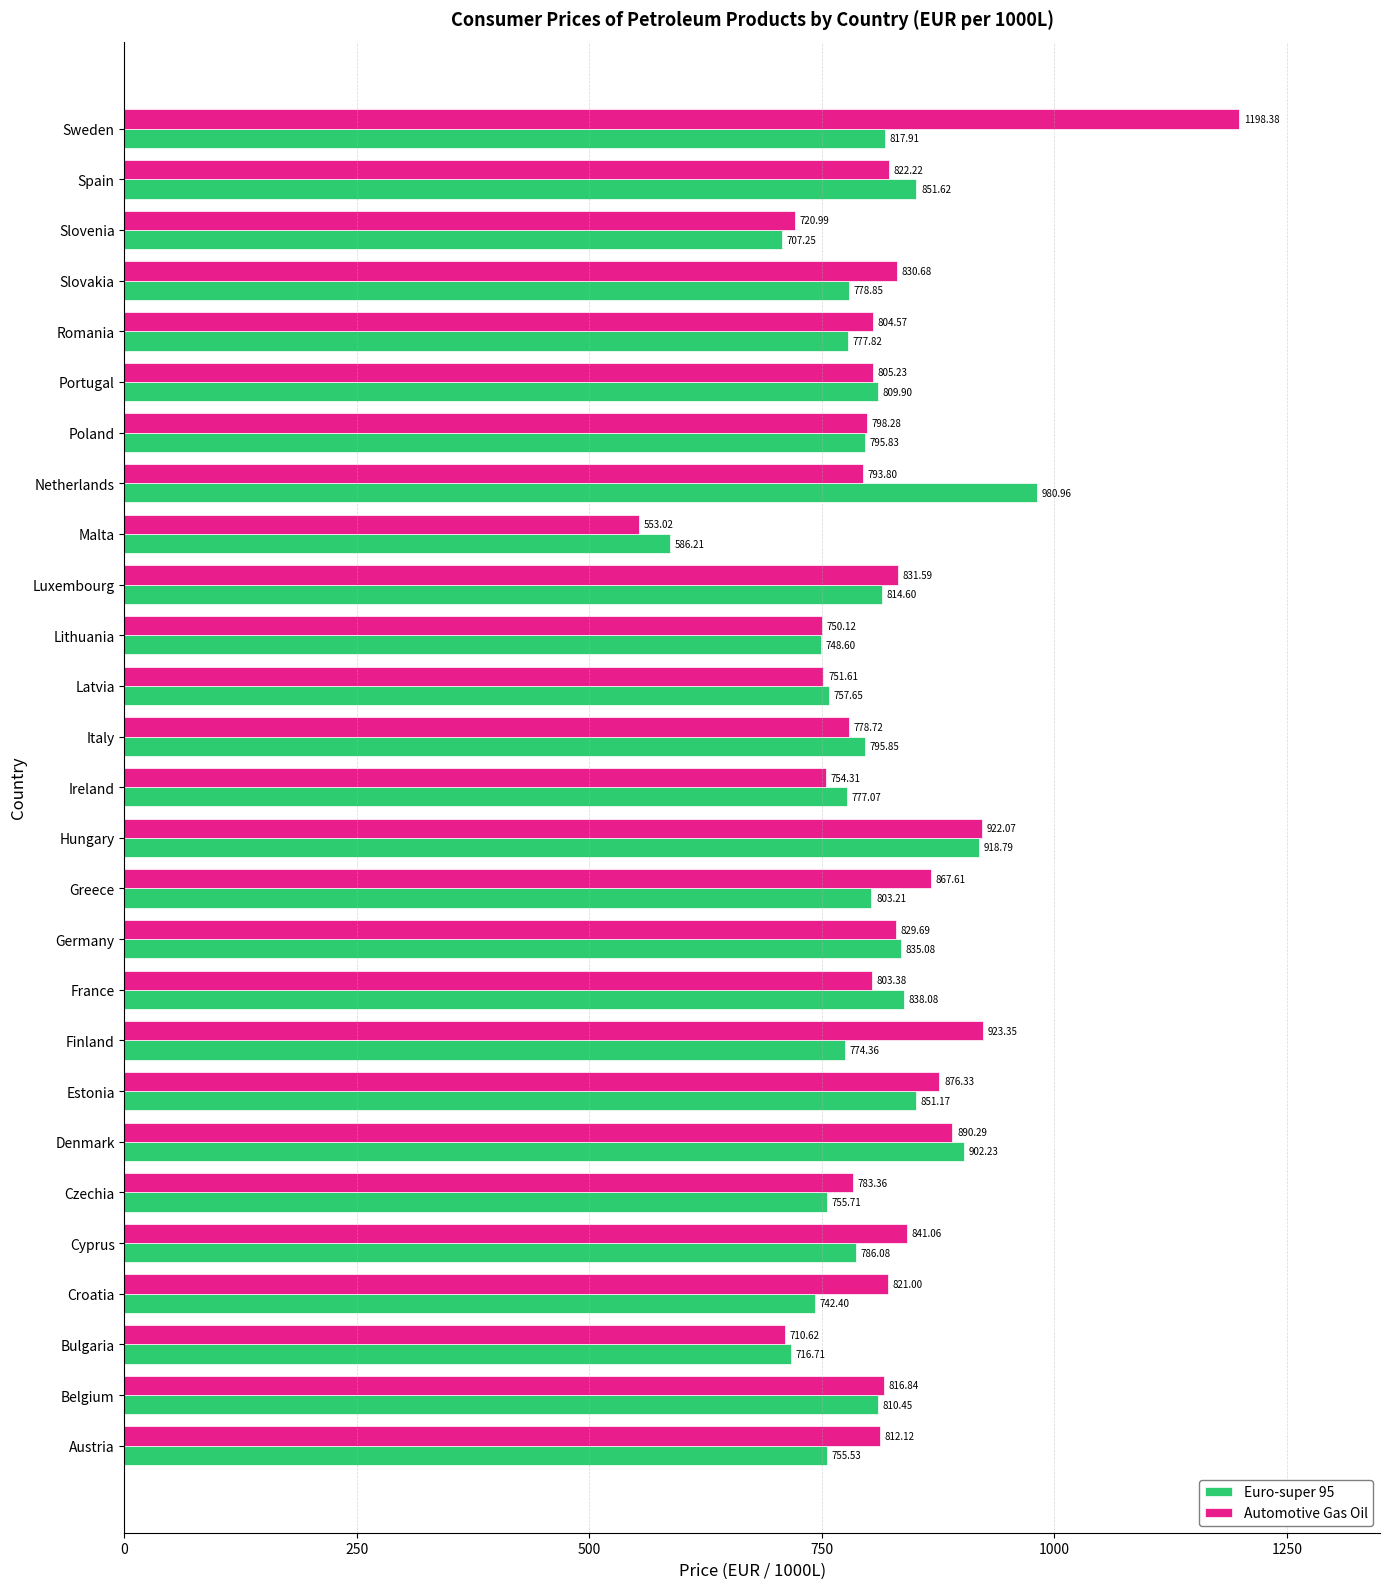

At which category is the sum across all series the highest?

Sweden